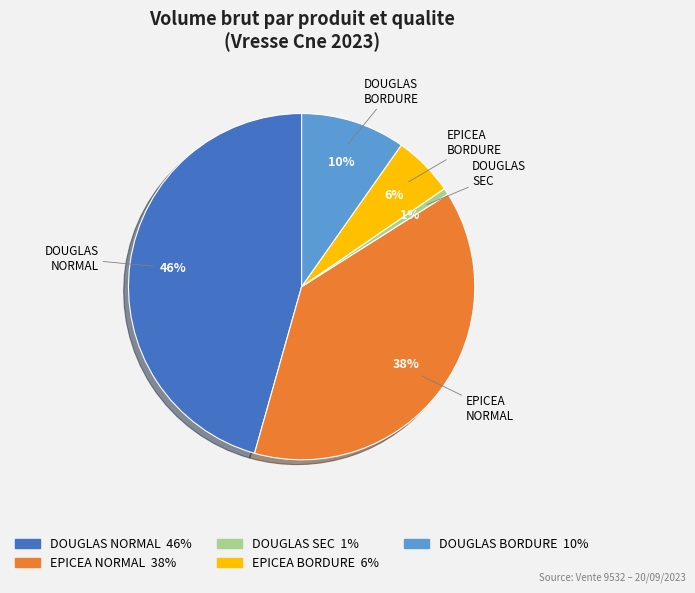

What is the ratio of the value at DOUGLAS BORDURE to the value at EPICEA BORDURE?

1.7